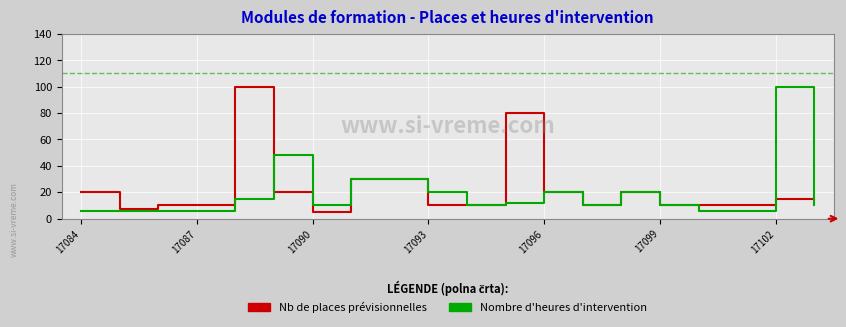

What is the minimum value shown in the chart?

5